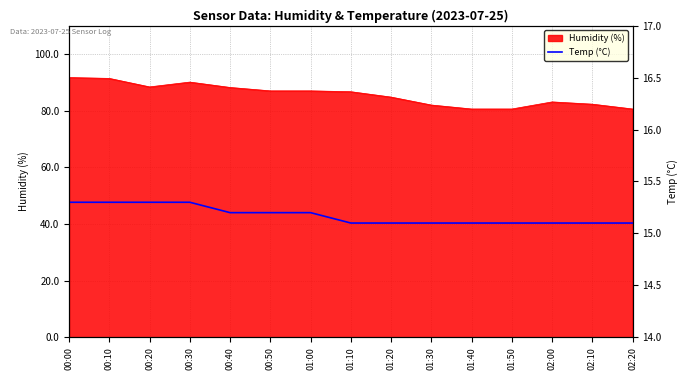

The Humidity (%) series shows 82.3 at 02:10. True or false?

True